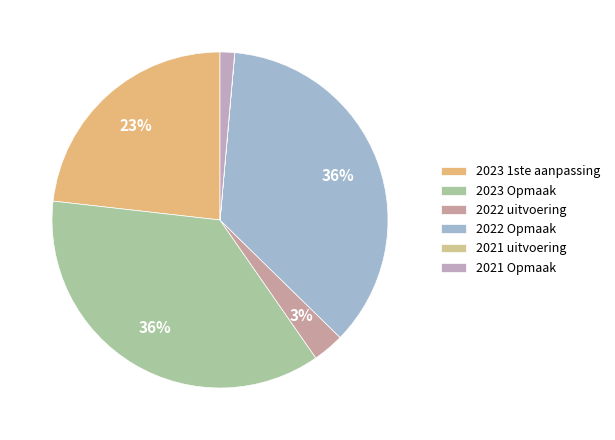

True or false: 2021 Opmaak accounts for 11% of the total.

False